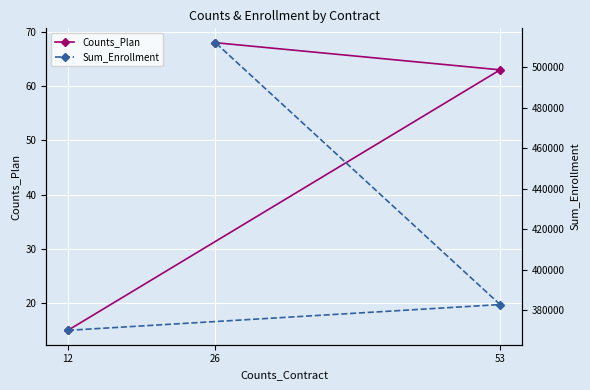

Which has a higher value, 12 or 53?

53